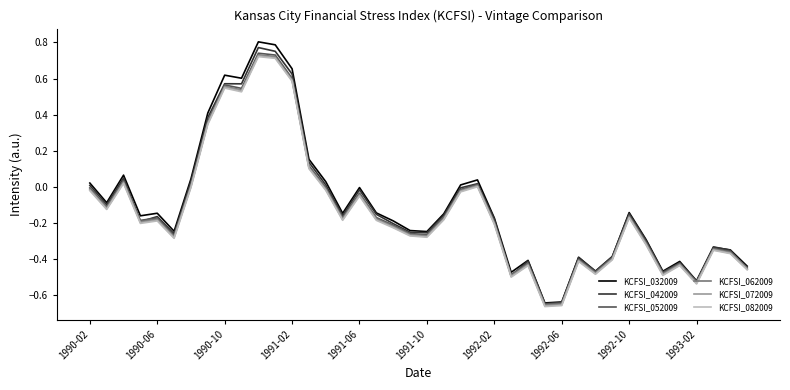

Which series has the largest range (max minus min)?

KCFSI_032009